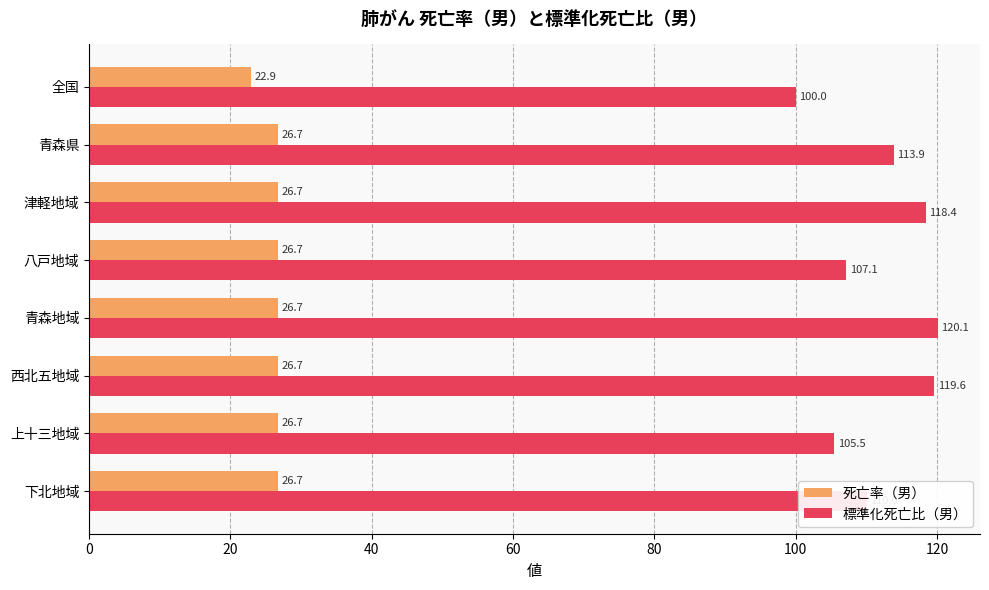

The 死亡率（男） series shows 22.9 at 全国. True or false?

True